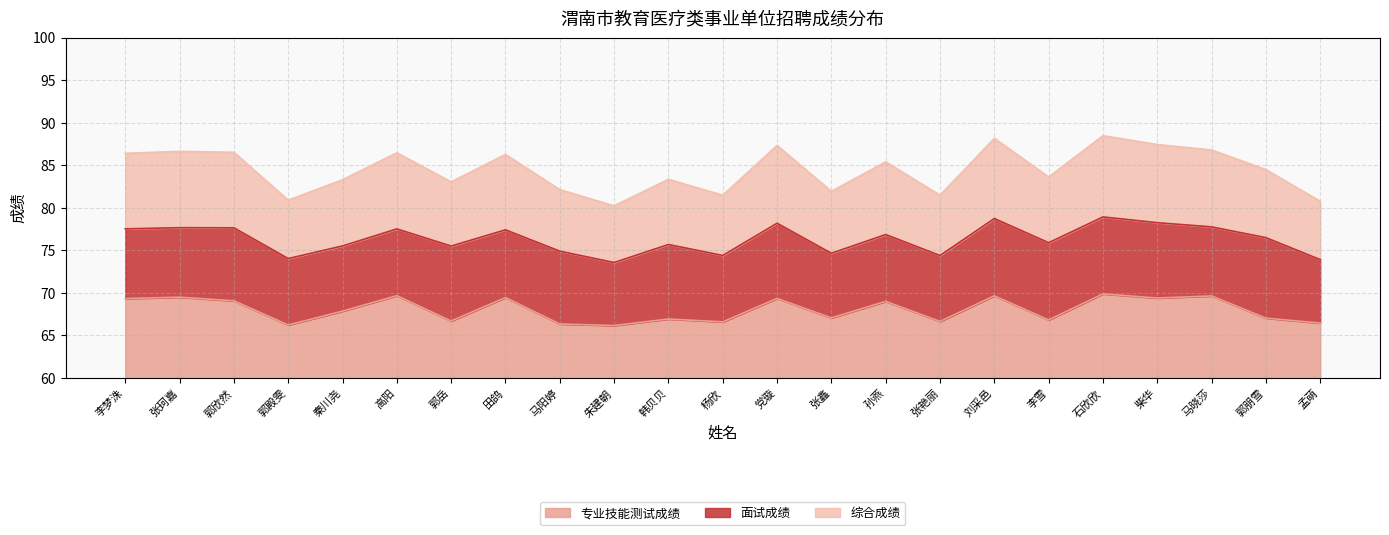

What value does the 专业技能测试成绩 series have at 张鑫?

7.1